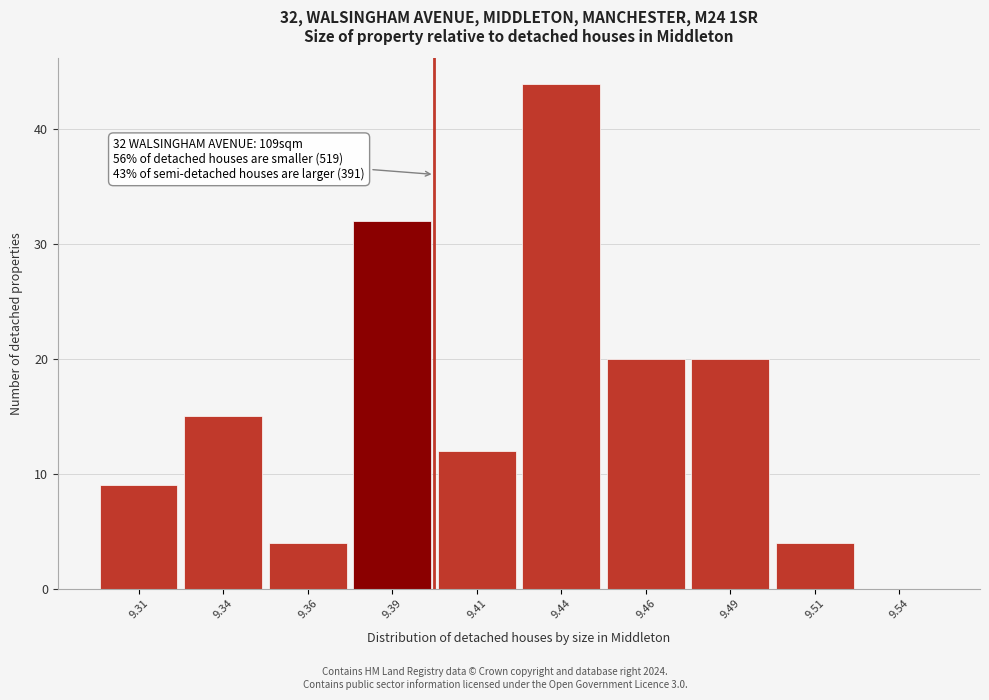

Which range on the x-axis has the tallest bar?

9.425 to 9.450